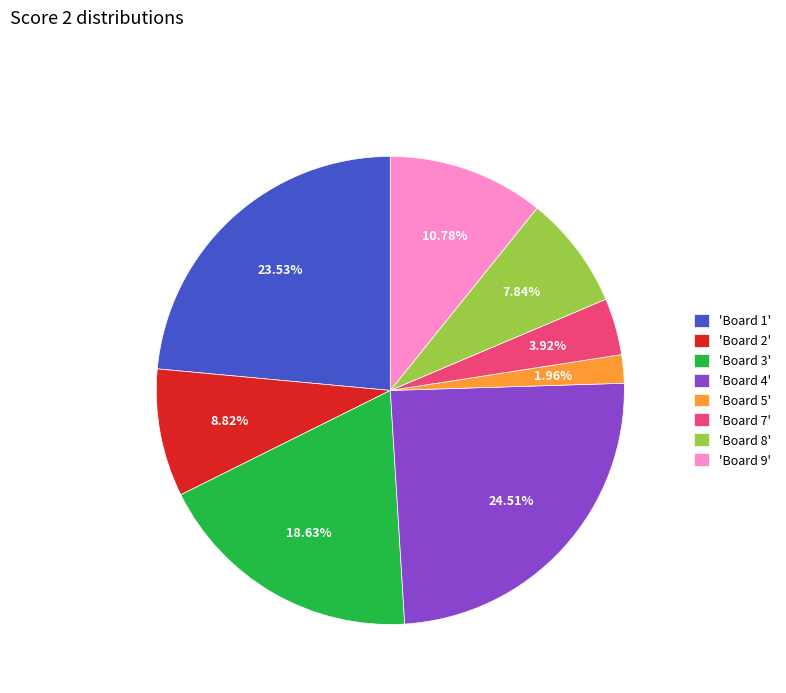

What is the ratio of the value at 'Board 2' to the value at 'Board 8'?

1.1